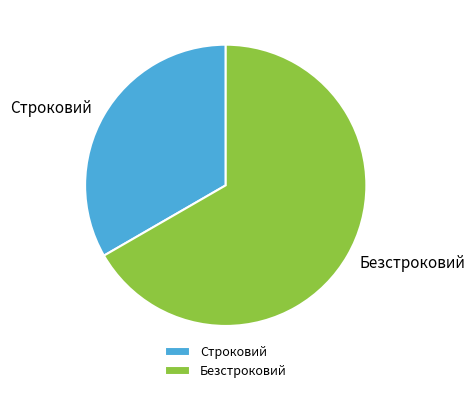

Is it true that Строковий is 33% of the pie?

True